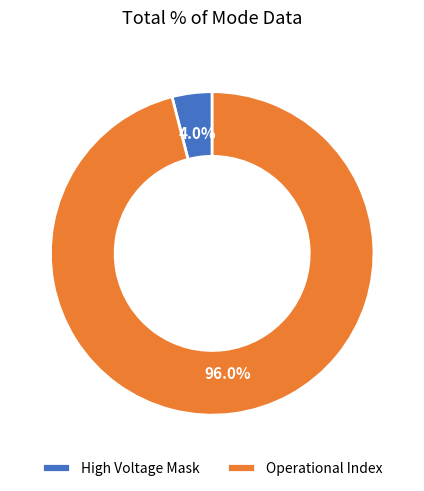

Count the number of slices in the pie.

2